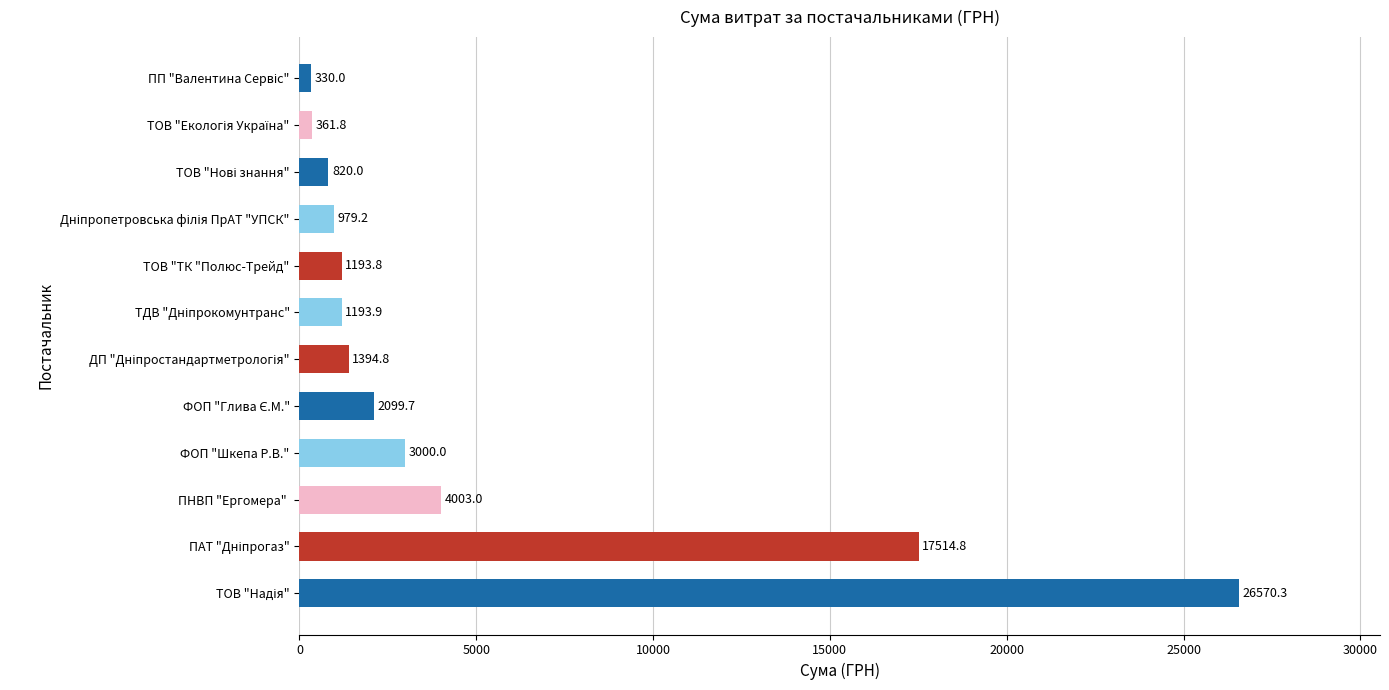

What is the smallest value displayed?

330.0